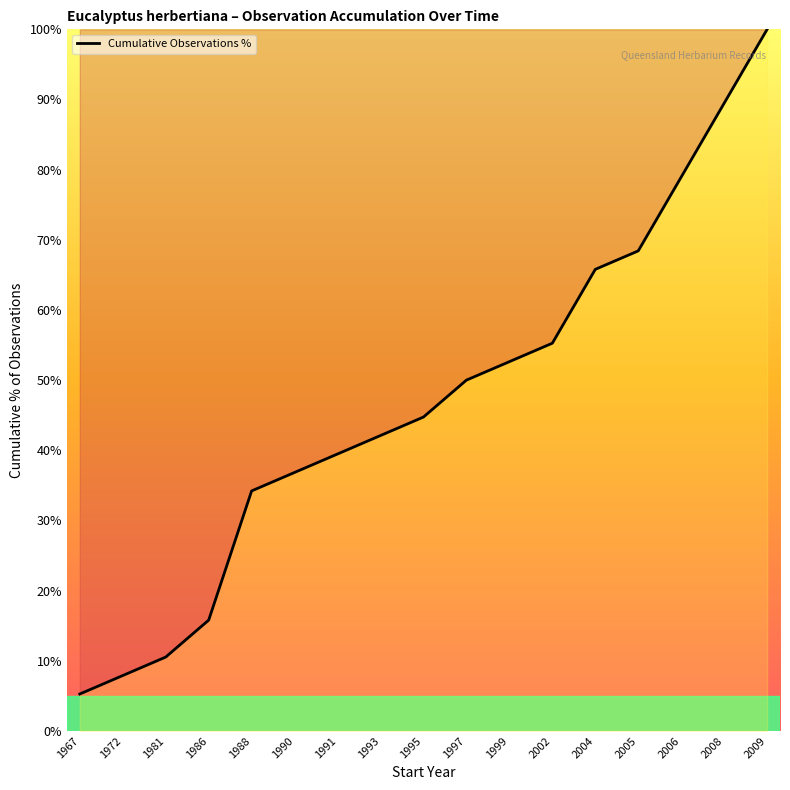

At which category does the chart reach its minimum across all series?

1967